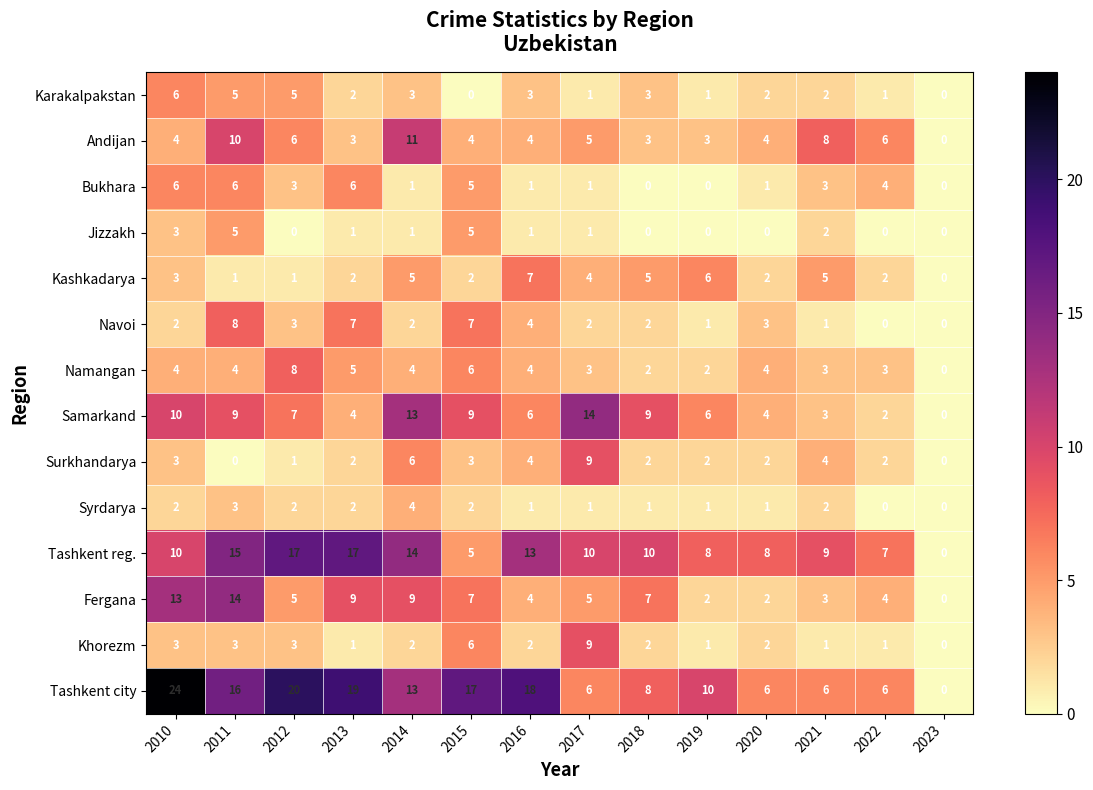

At which category is the sum across all series the highest?

2011